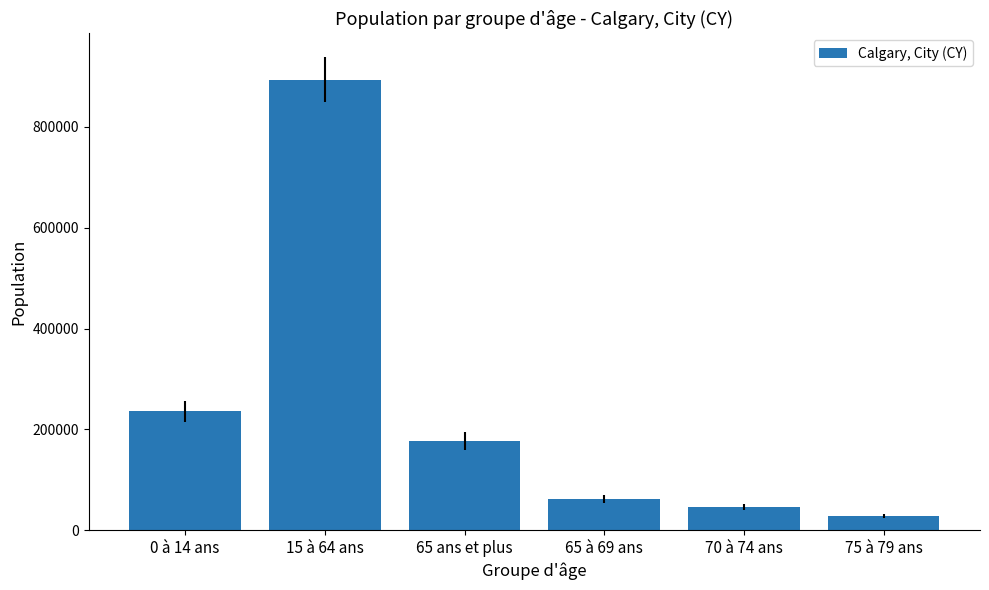

What is the label of the 3rd bar from the left?

65 ans et plus